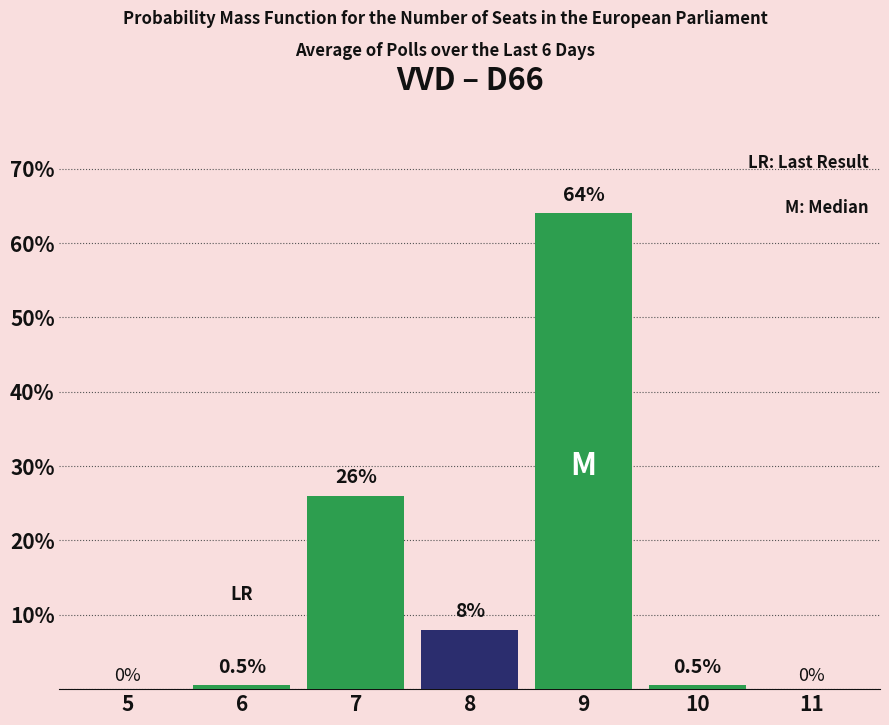

Reading left to right, what are all the values shown in this chart?

5=0.0	6=0.5	7=26.0	8=8.0	9=64.0	10=0.5	11=0.0